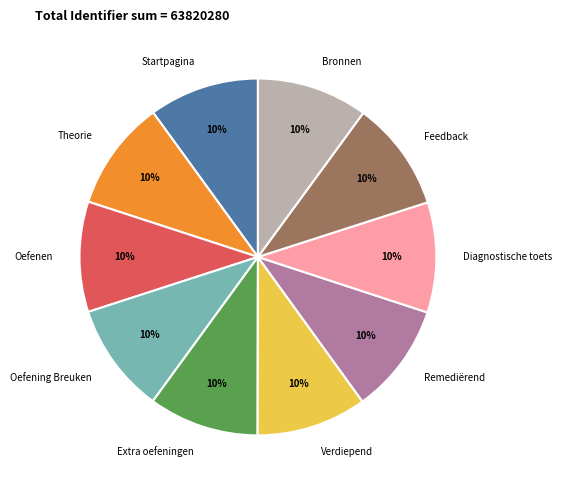

How many slices are in this pie chart?

10